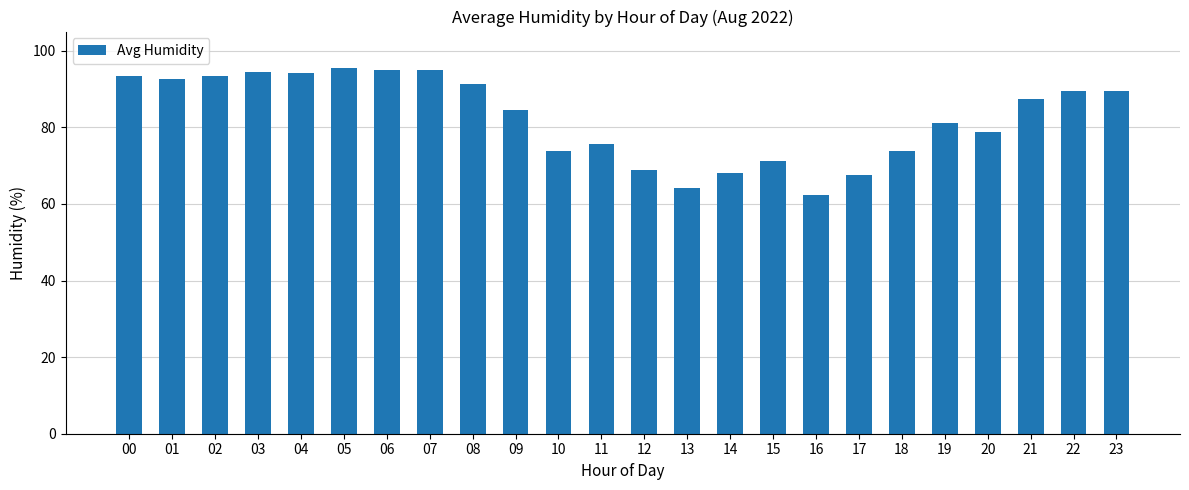

The chart shows a value of 97.3 at 13. True or false?

False